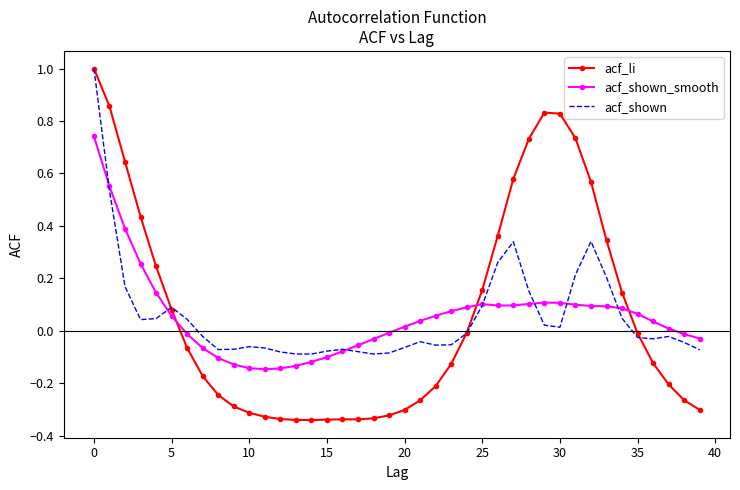

True or false: acf_shown_smooth and acf_li intersect in this chart.

True